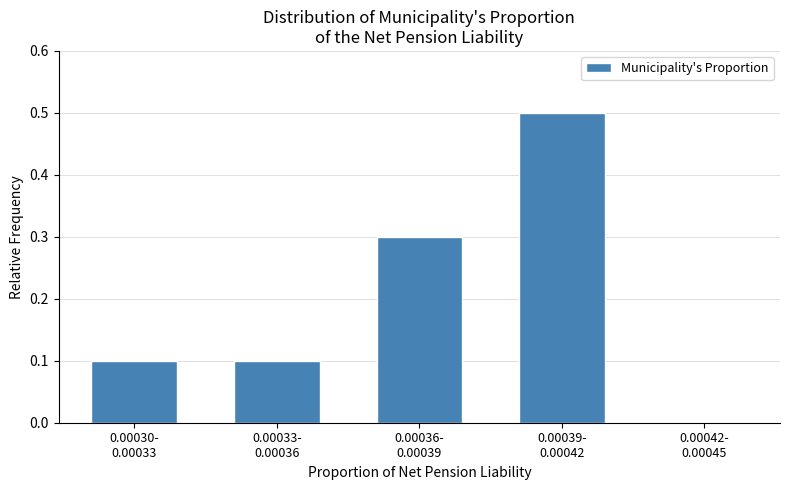

What is the maximum value shown in the chart?

0.5